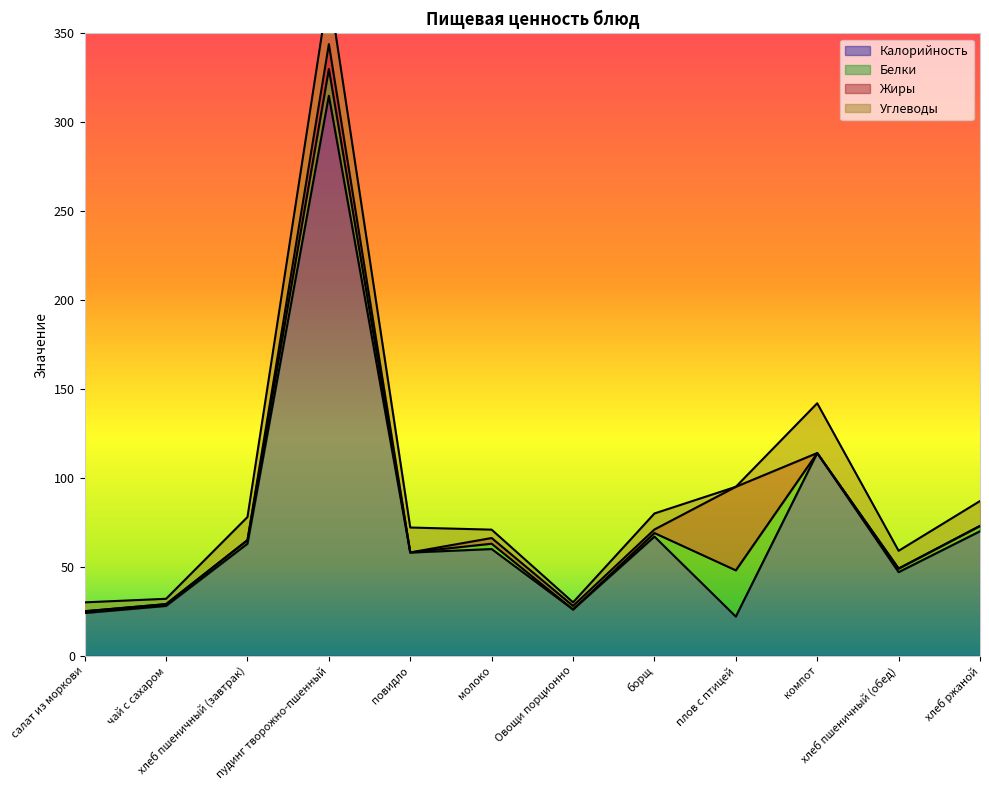

Where is the first local minimum for Калорийность?

повидло